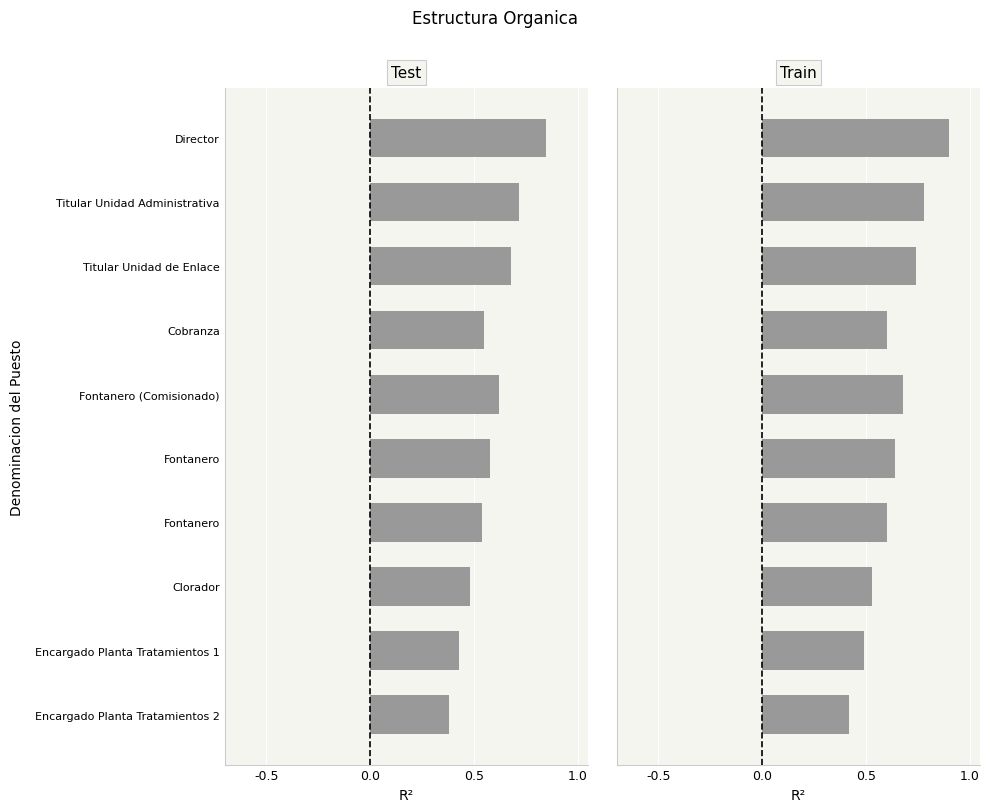

What is the value of the 8th bar from the left?

0.5